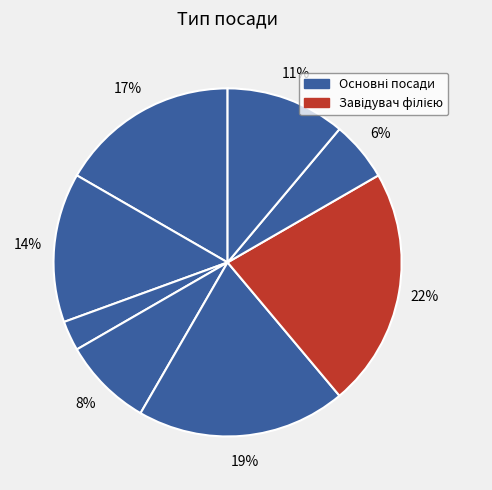

Count the number of slices in the pie.

8